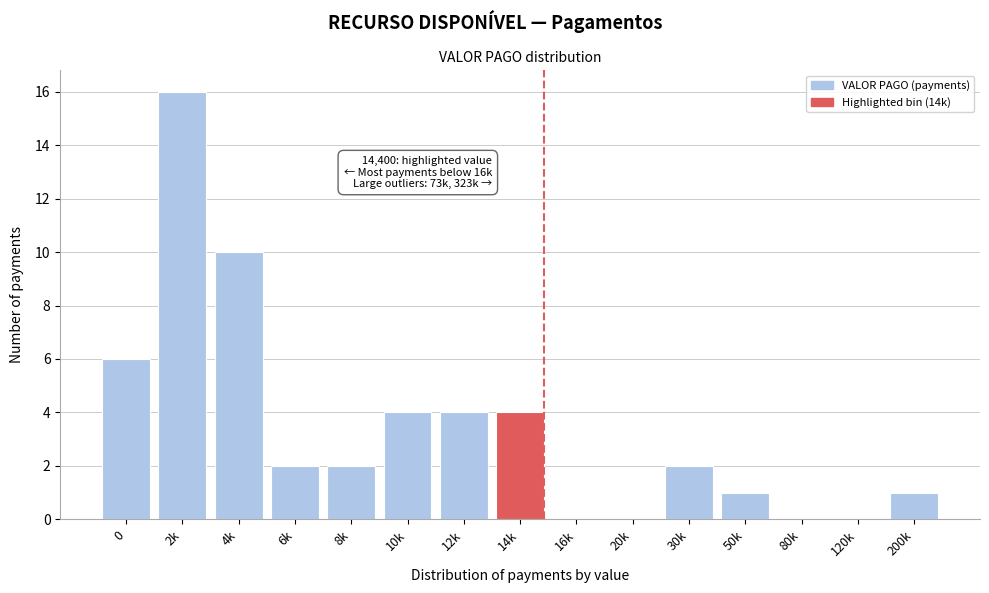

Reading right to left, transcribe all the data shown in this chart.

200k=1	120k=0	80k=0	50k=1	30k=2	20k=0	16k=0	14k=4	12k=4	10k=4	8k=2	6k=2	4k=10	2k=16	0=6